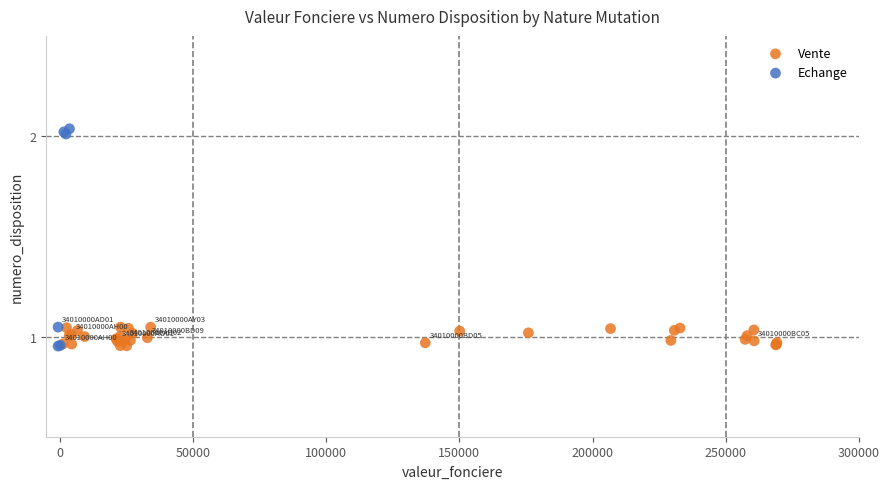

Which series has the largest Y range (max minus min)?

Echange